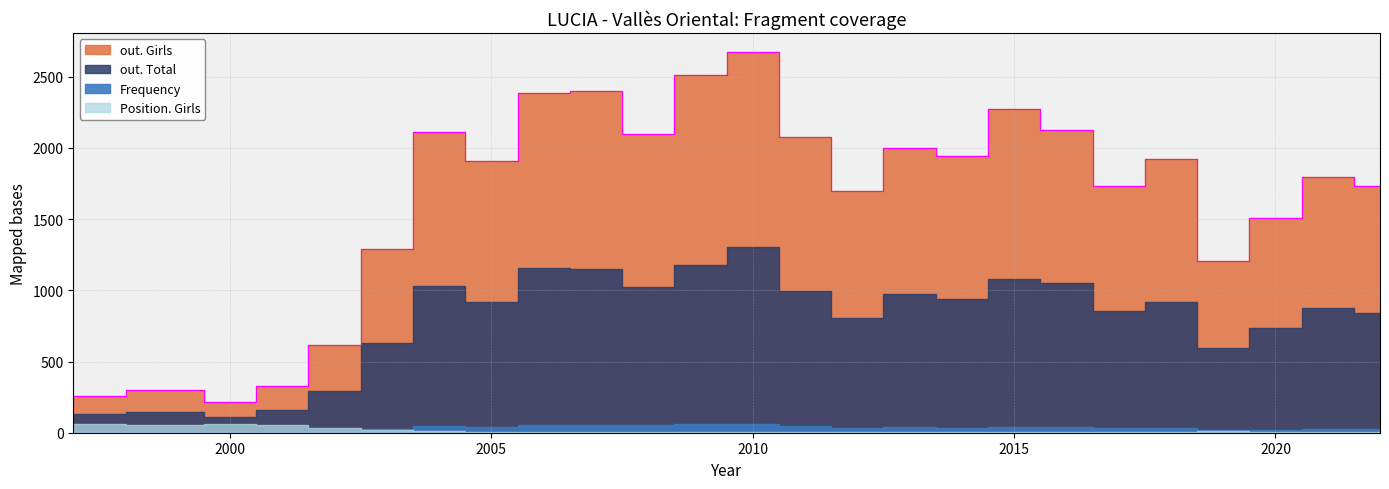

Which series has the largest total across all categories?

out. Girls